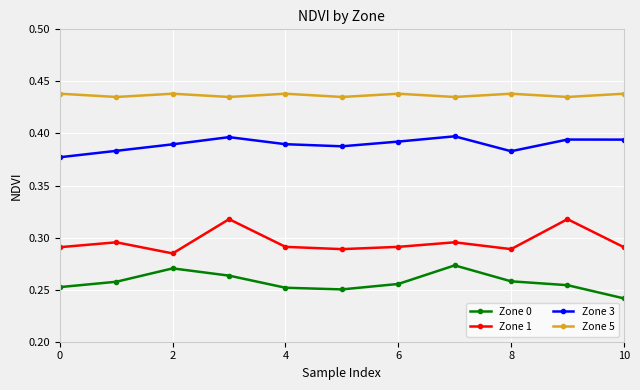

How many series are shown in this chart?

4